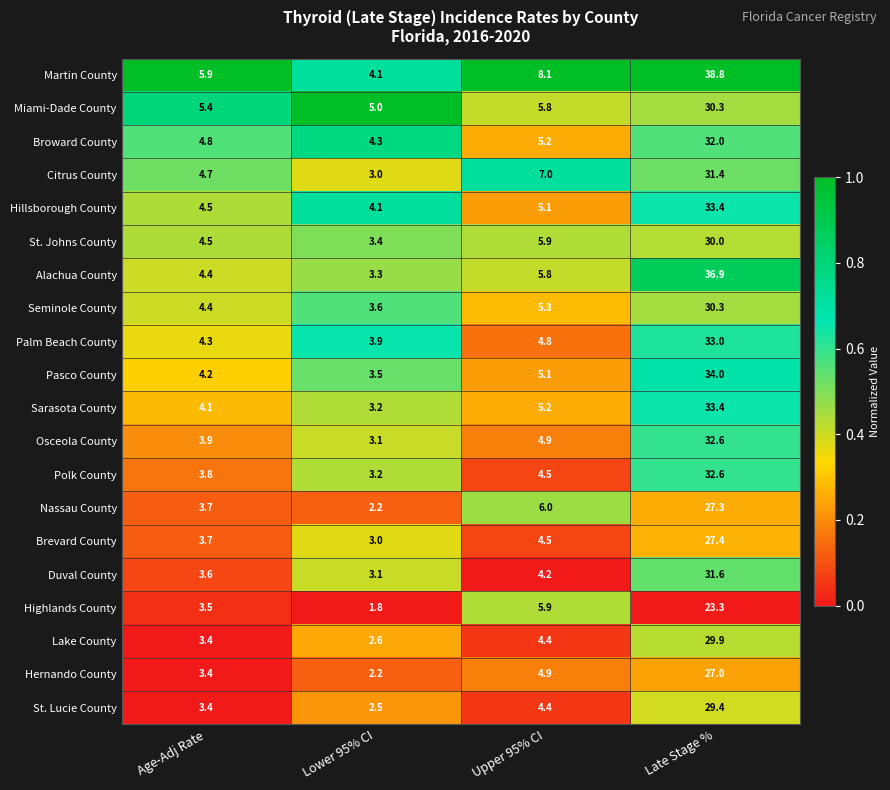

What is the difference between the second highest and minimum values in the Seminole County series?

1.7